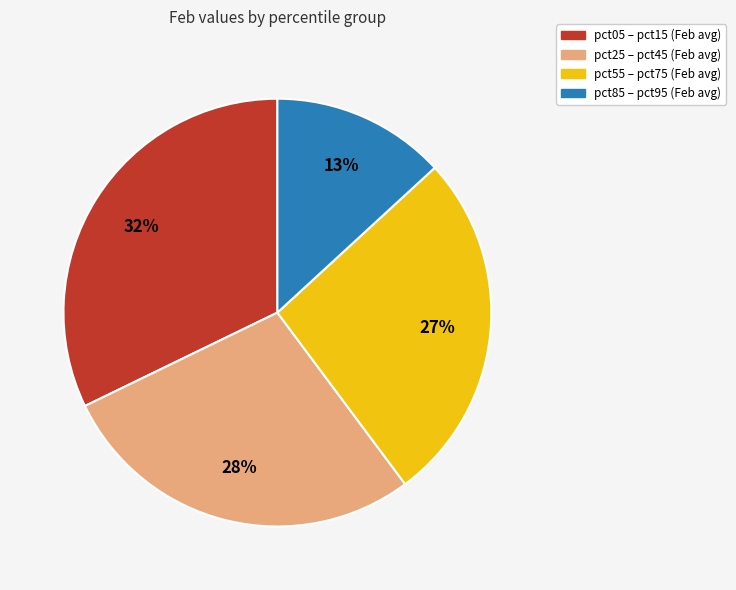

To the nearest percent, what is the average slice percentage?

25%